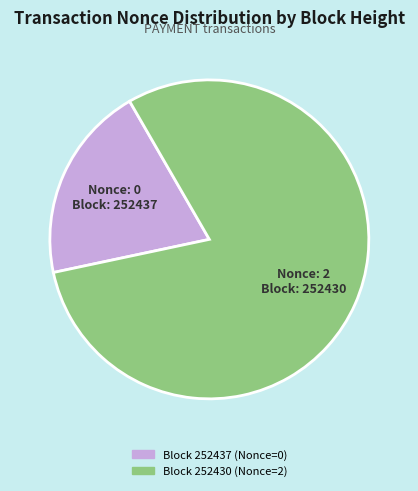

How many slices are in this pie chart?

2